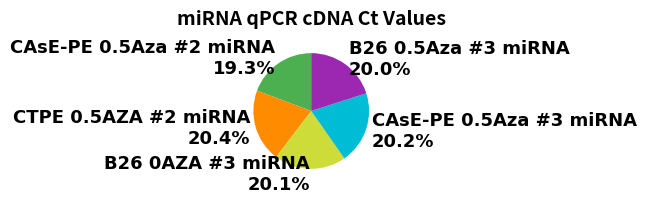

Which category has the smallest portion of the pie?

CAsE-PE 0.5Aza #2 miRNA